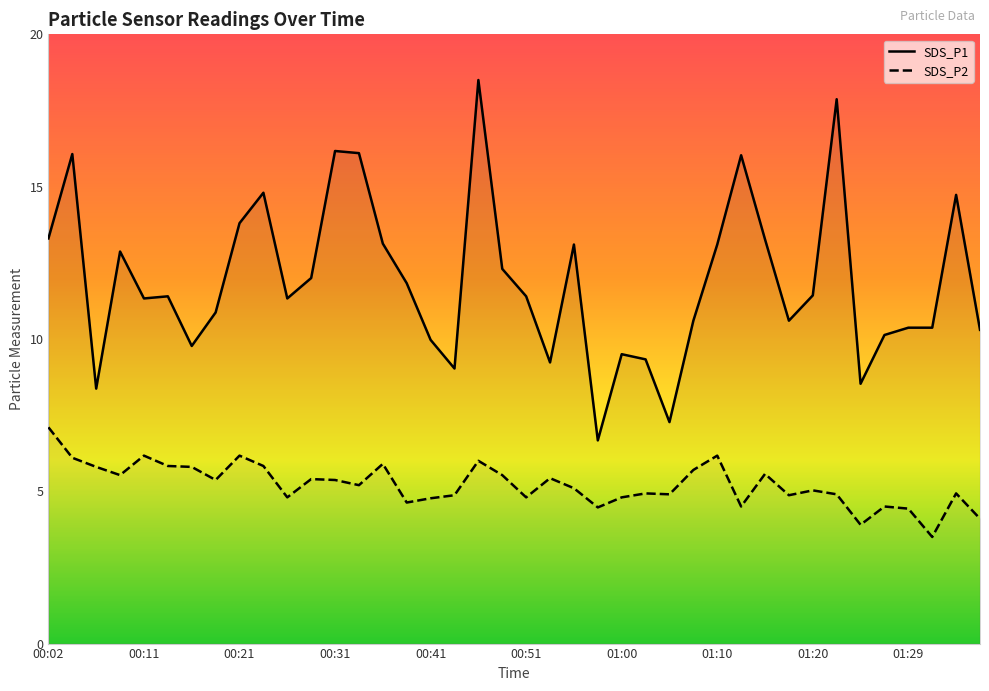

What is the total value across all series at 00:28?

17.4